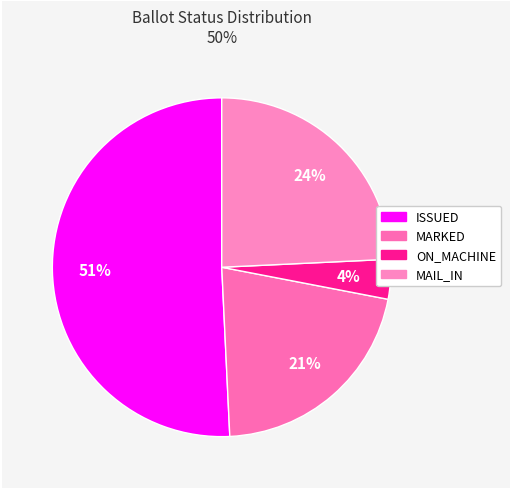

Count the number of slices in the pie.

4